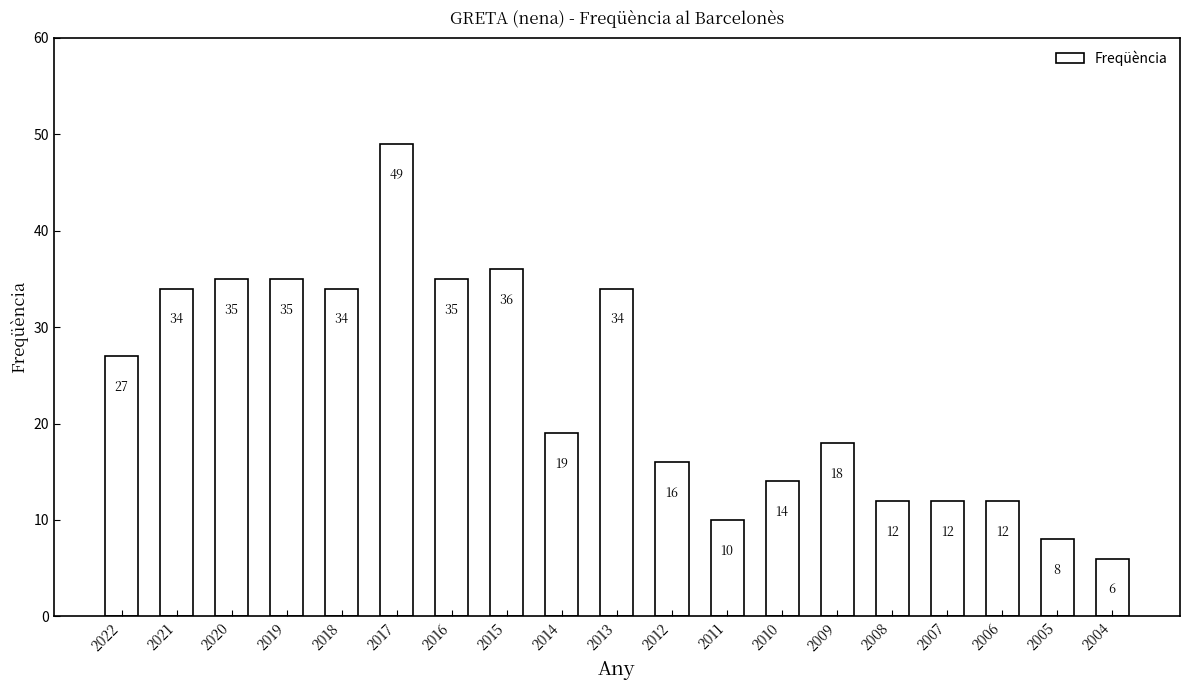

What is the sum of all values?

446